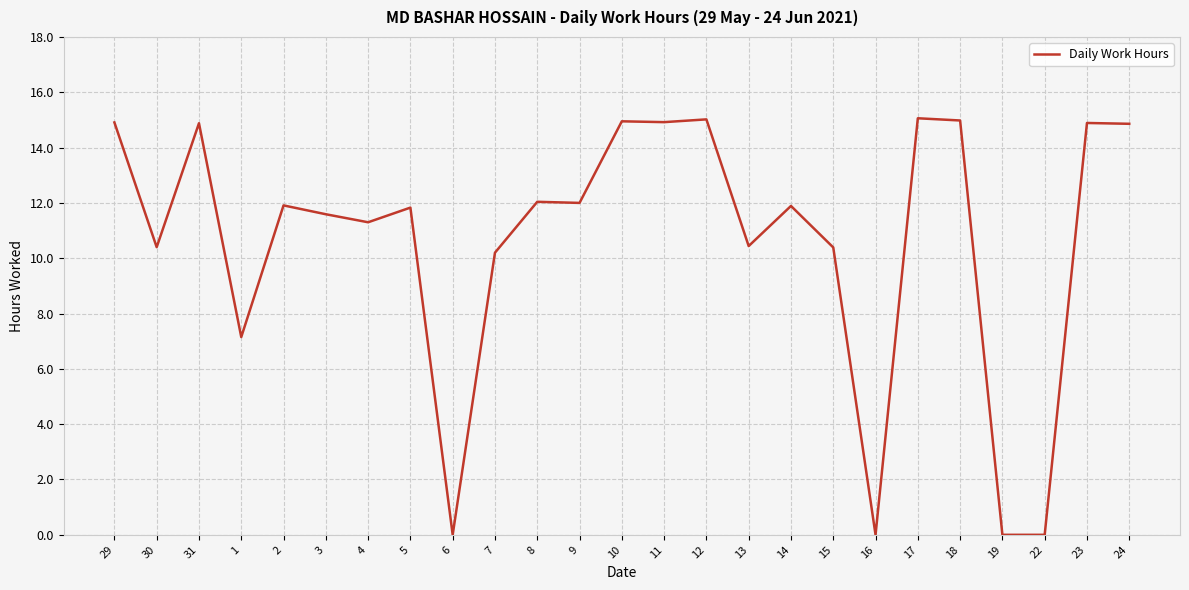

True or false: the data shows 10.2 at 7.

True